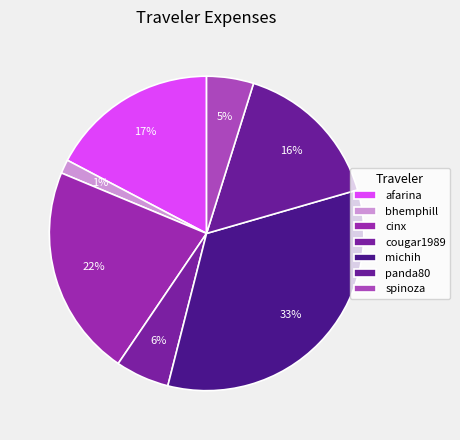

To the nearest percent, what is the combined percentage of panda80 and cinx?

37%